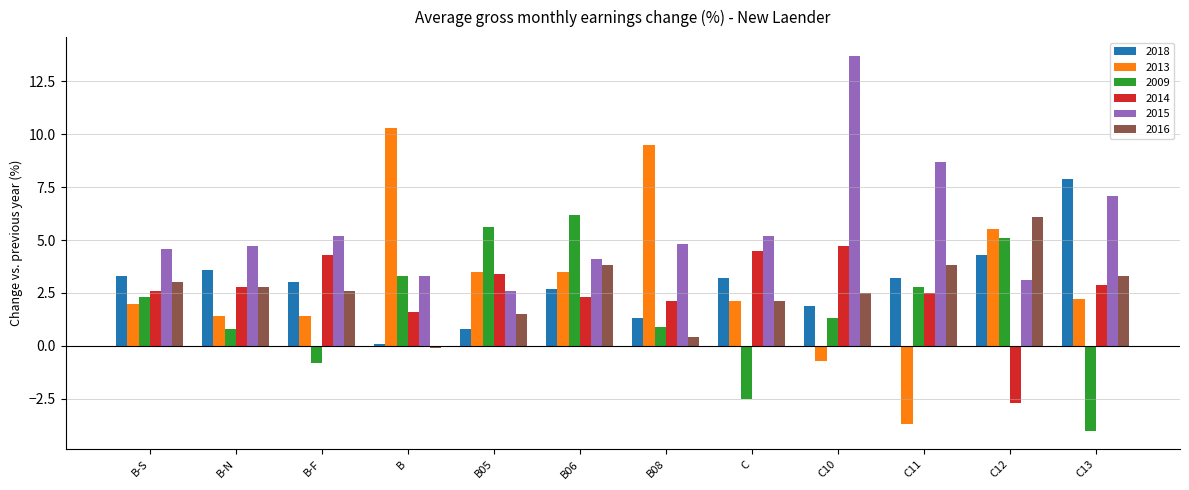

What is the difference between the highest and lowest values at B-F?

6.0